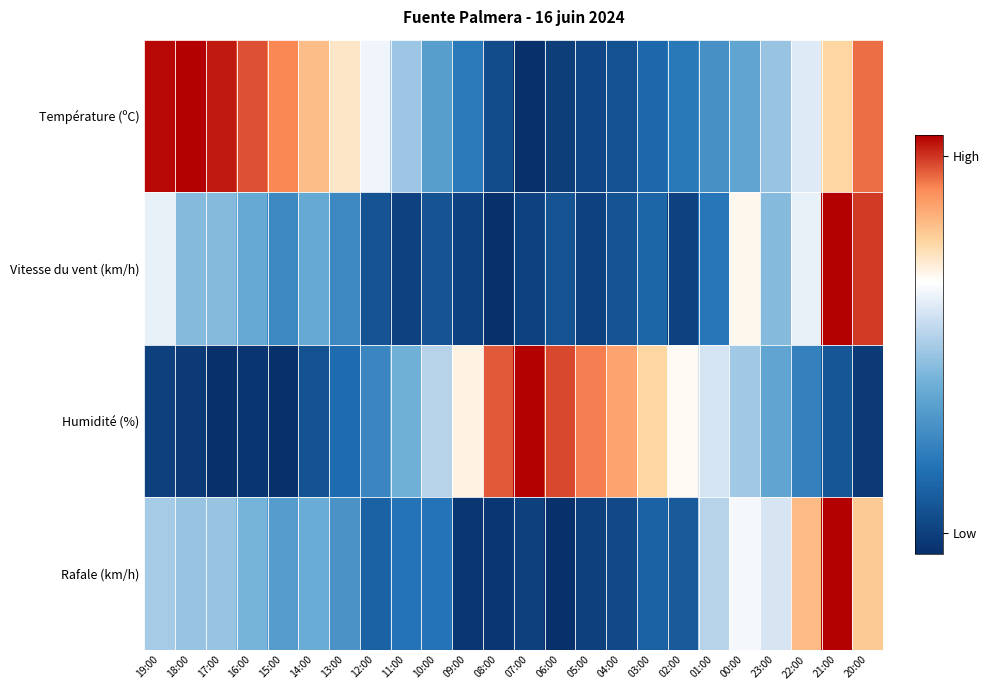

Reading right to left, what are all the values shown in this chart?

Température (ºC): 20:00=0.9	21:00=0.7	22:00=0.6	23:00=0.5	00:00=0.4	01:00=0.3	02:00=0.2	03:00=0.2	04:00=0.1	05:00=0.1	06:00=0.0	07:00=0.0	08:00=0.1	09:00=0.2	10:00=0.3	11:00=0.5	12:00=0.6	13:00=0.7	14:00=0.8	15:00=0.9	16:00=0.9	17:00=1.0	18:00=1.0	19:00=1.0
Vitesse du vent (km/h): 20:00=0.9	21:00=1.0	22:00=0.6	23:00=0.4	00:00=0.7	01:00=0.2	02:00=0.1	03:00=0.2	04:00=0.1	05:00=0.1	06:00=0.1	07:00=0.1	08:00=0.0	09:00=0.1	10:00=0.1	11:00=0.1	12:00=0.1	13:00=0.3	14:00=0.4	15:00=0.3	16:00=0.4	17:00=0.4	18:00=0.4	19:00=0.6
Humidité (%): 20:00=0.0	21:00=0.1	22:00=0.3	23:00=0.4	00:00=0.5	01:00=0.6	02:00=0.7	03:00=0.7	04:00=0.8	05:00=0.9	06:00=0.9	07:00=1.0	08:00=0.9	09:00=0.7	10:00=0.5	11:00=0.4	12:00=0.3	13:00=0.2	14:00=0.1	15:00=0.0	16:00=0.0	17:00=0.0	18:00=0.0	19:00=0.1
Rafale (km/h): 20:00=0.8	21:00=1.0	22:00=0.8	23:00=0.6	00:00=0.6	01:00=0.5	02:00=0.1	03:00=0.2	04:00=0.1	05:00=0.1	06:00=0.0	07:00=0.1	08:00=0.0	09:00=0.0	10:00=0.2	11:00=0.2	12:00=0.2	13:00=0.3	14:00=0.4	15:00=0.3	16:00=0.4	17:00=0.5	18:00=0.5	19:00=0.5